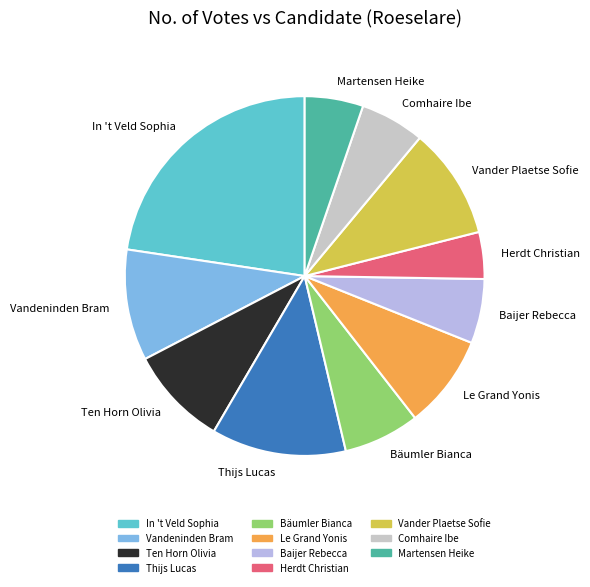

Approximately how many times larger is the value at Le Grand Yonis compared to Martensen Heike?

1.6